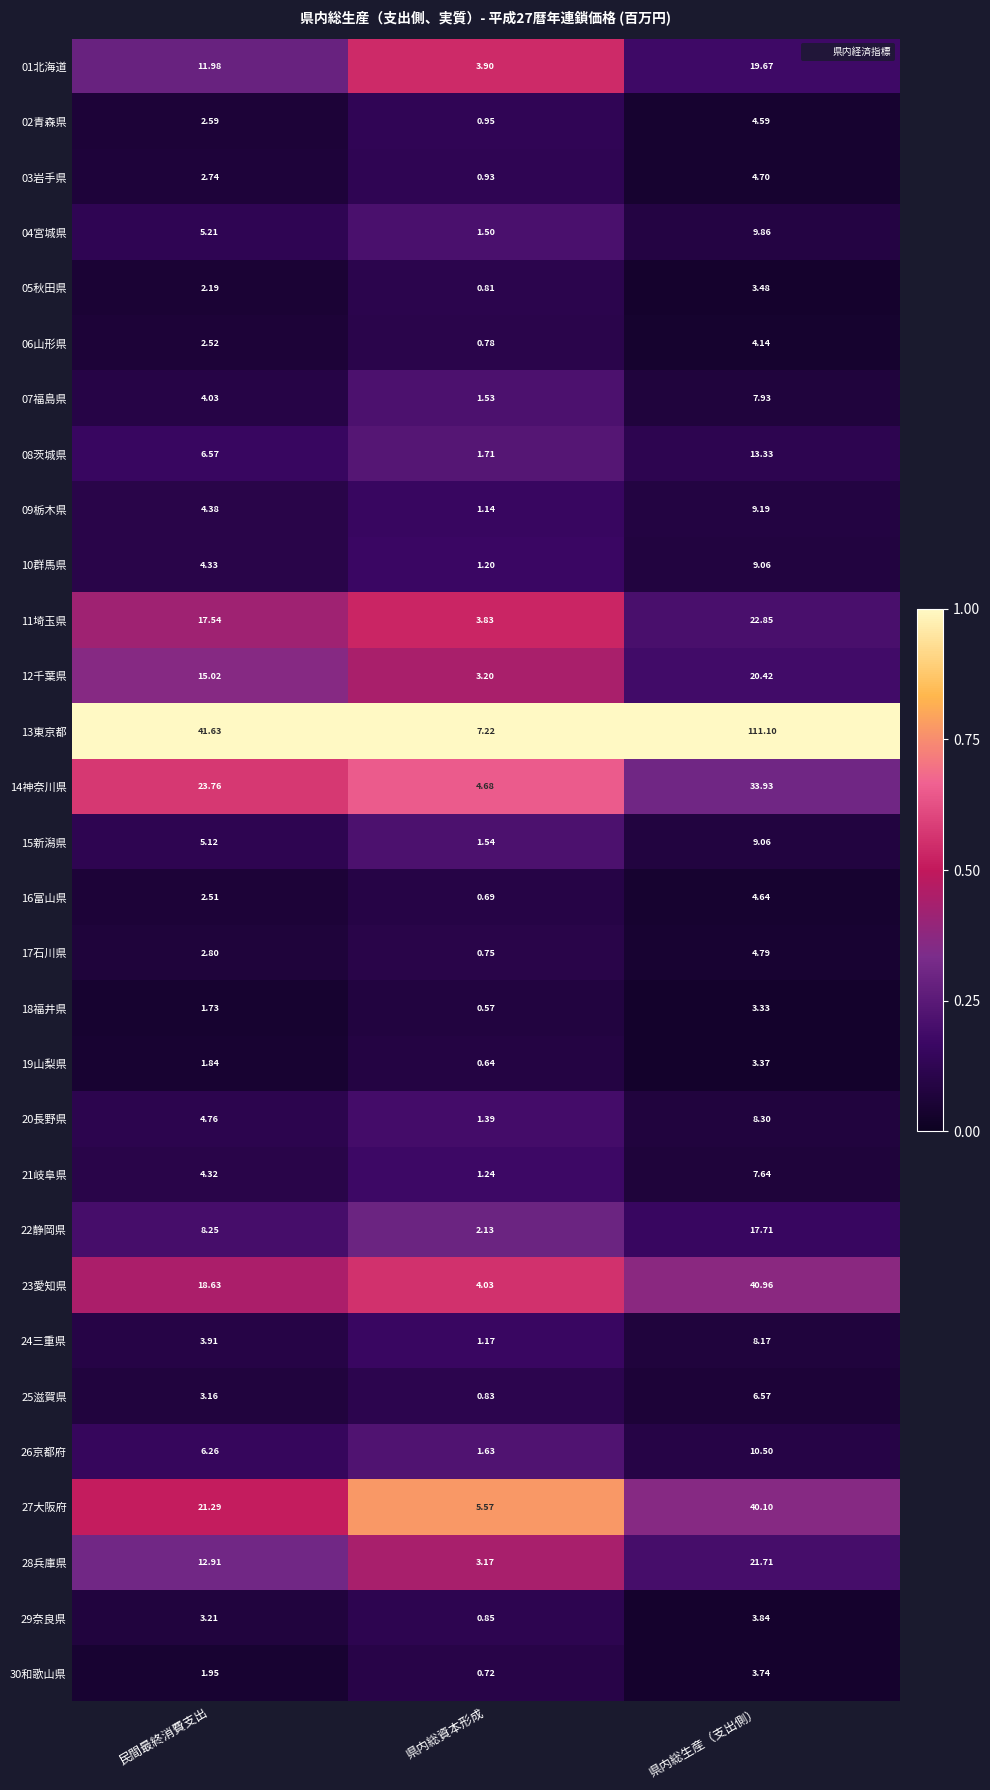

How many distinct data groups are displayed?

30